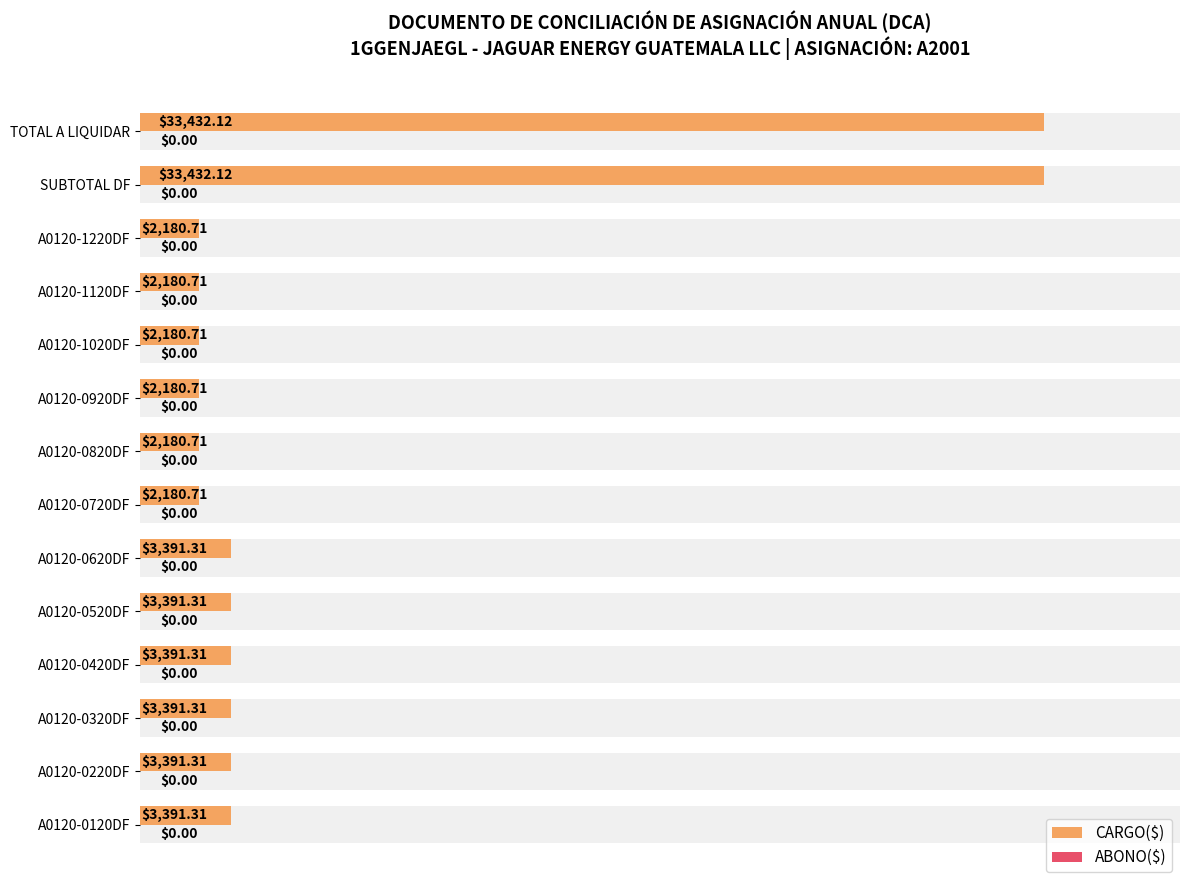

Rank the series at 25000 from lowest to highest value.

ABONO($), CARGO($)